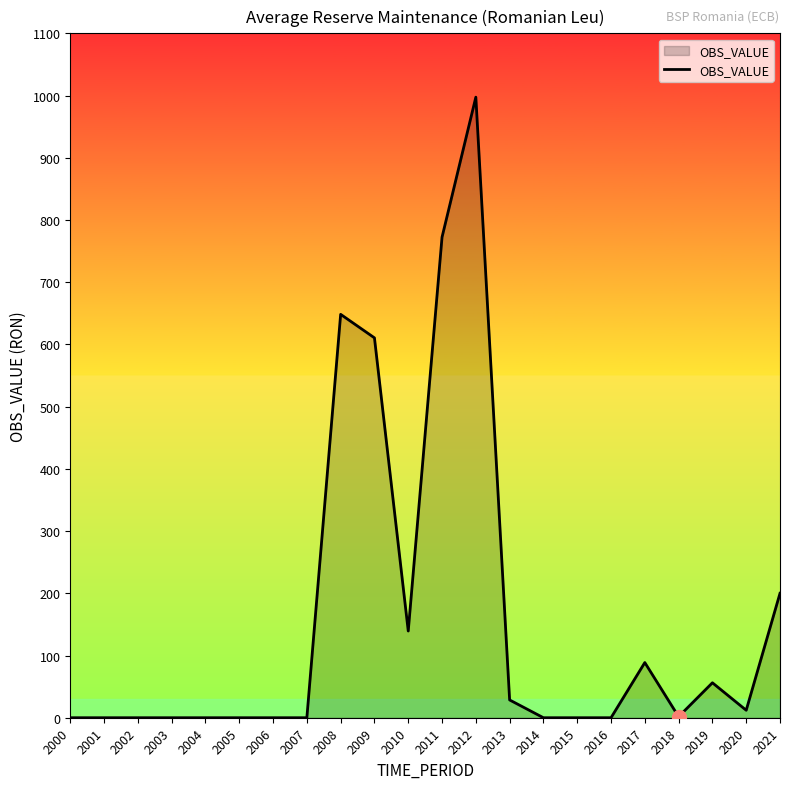

What is the difference between the maximum and minimum values?

997.4